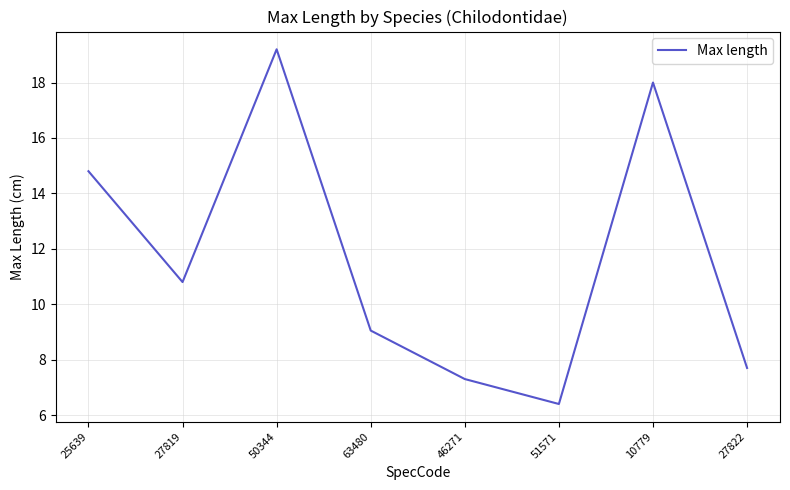

How many interior local peaks (higher than both neighbors) does the data have?

2